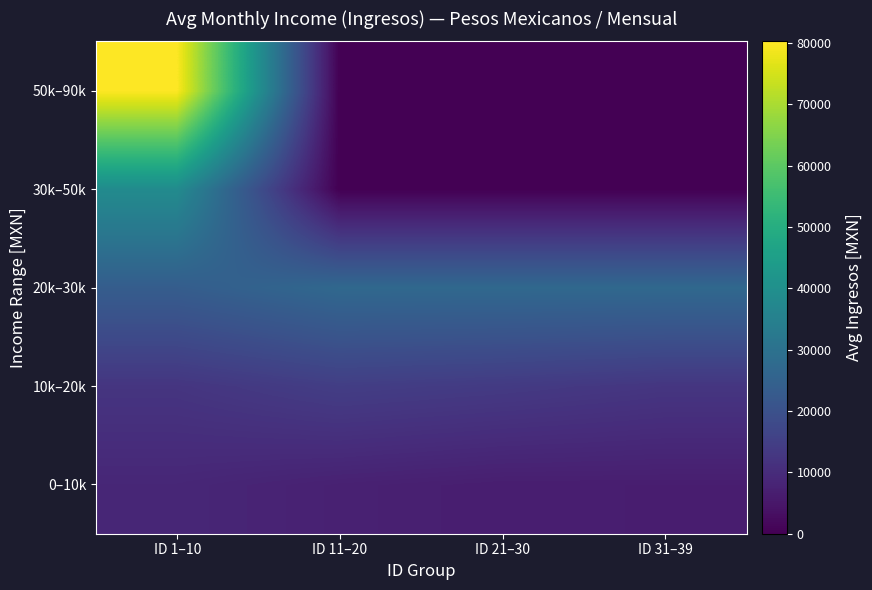

What is the difference between the highest and lowest values at ID 11–20?

27093.4